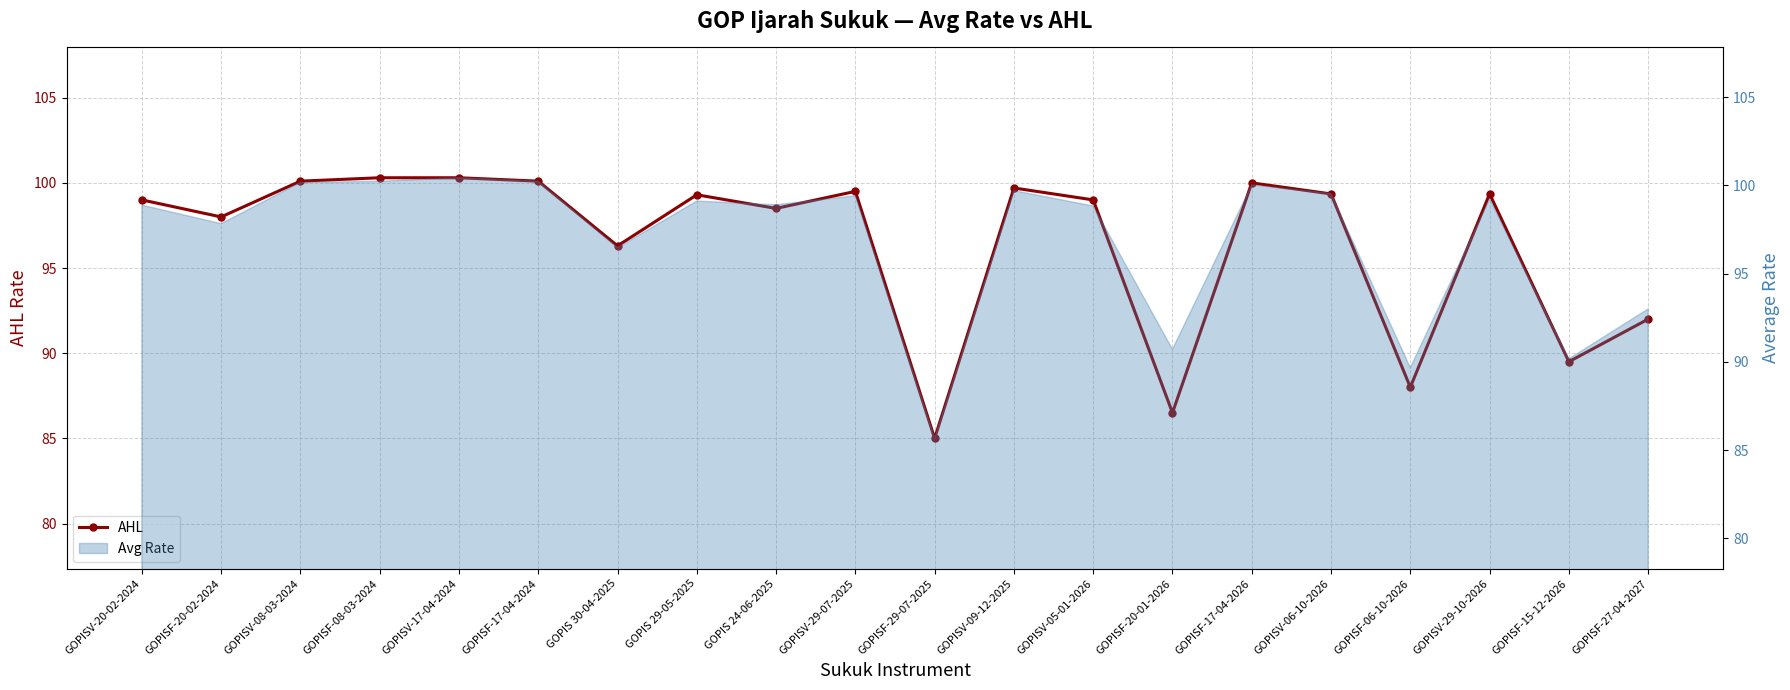

What position from the right is GOPISV-29-07-2025?

11